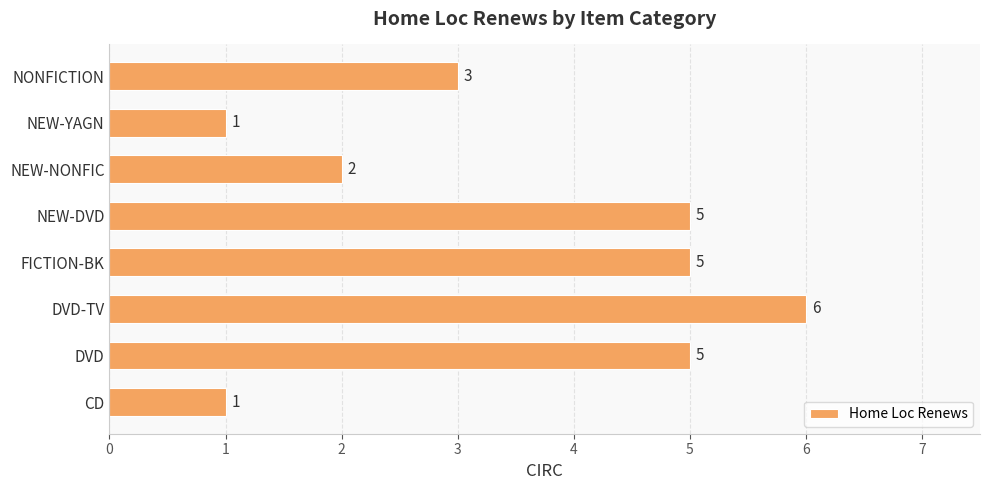

What is the change in value from NEW-DVD to NEW-NONFIC?

-3